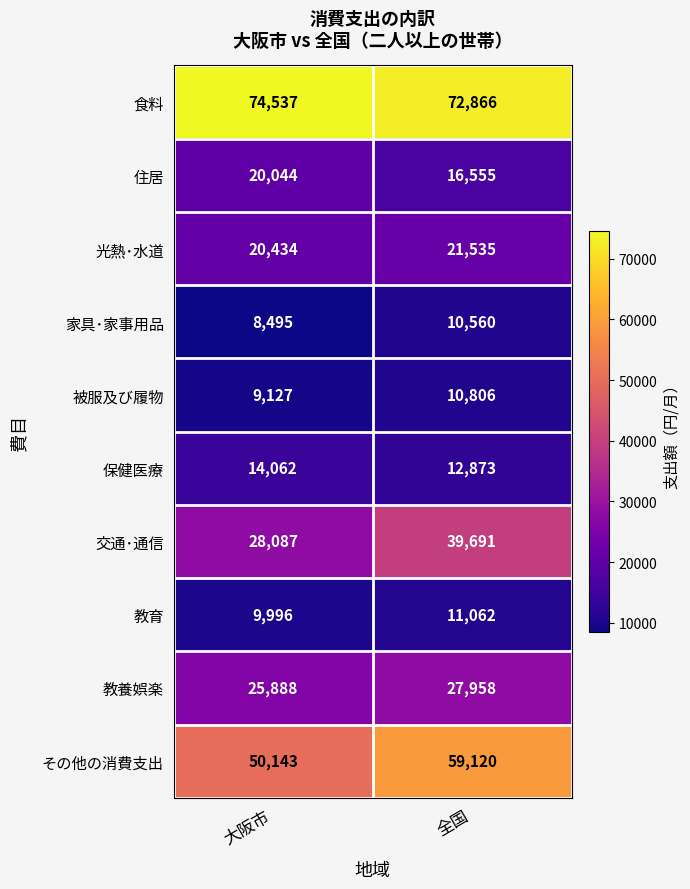

Rank the series by their maximum value, from lowest to highest.

家具･家事用品, 被服及び履物, 教育, 保健医療, 住居, 光熱･水道, 教養娯楽, 交通･通信, その他の消費支出, 食料